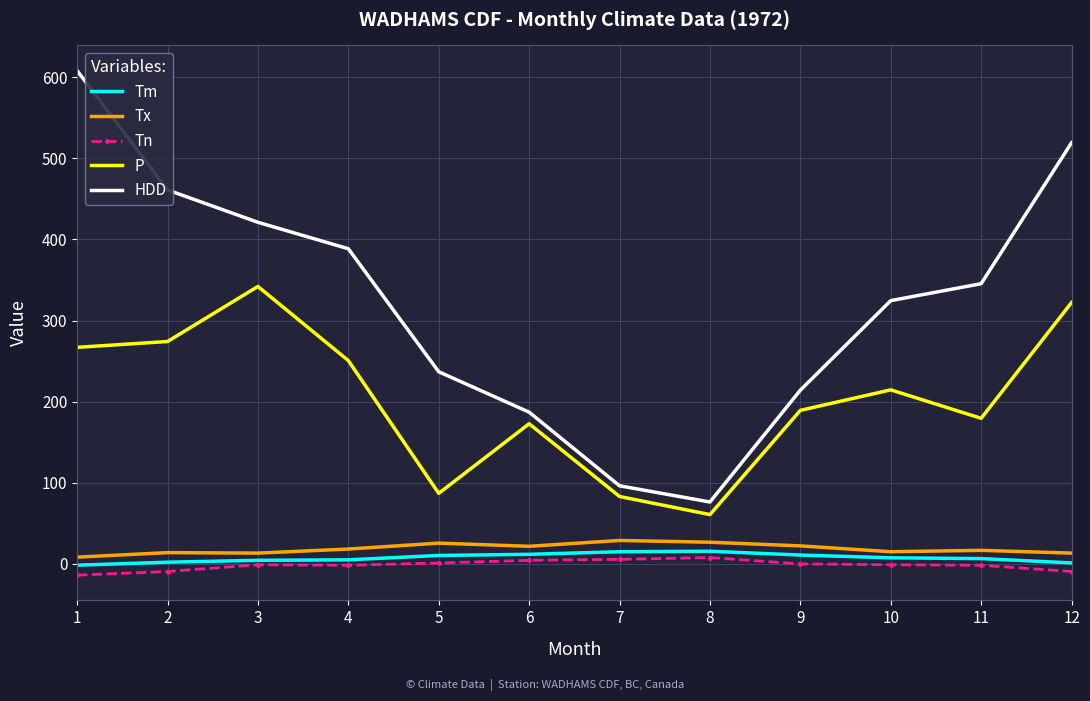

Which series changed the most between 3 and 4?

P